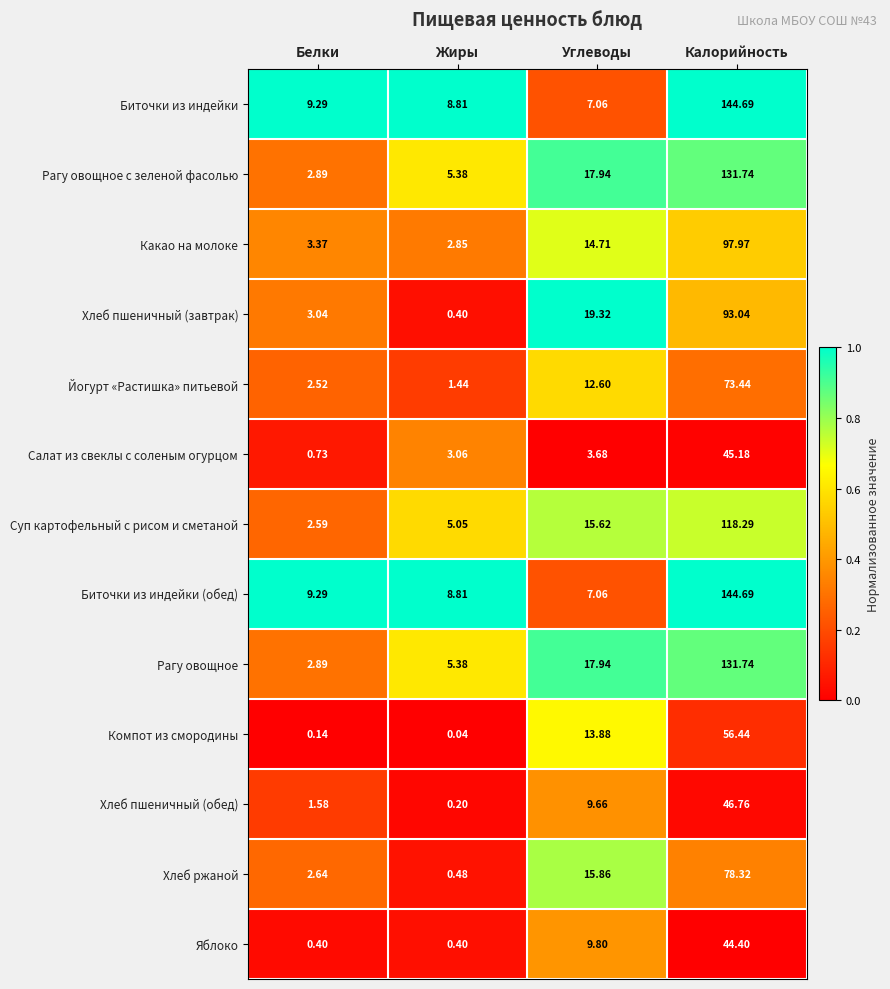

At how many categories does at least one series exceed 0?

4